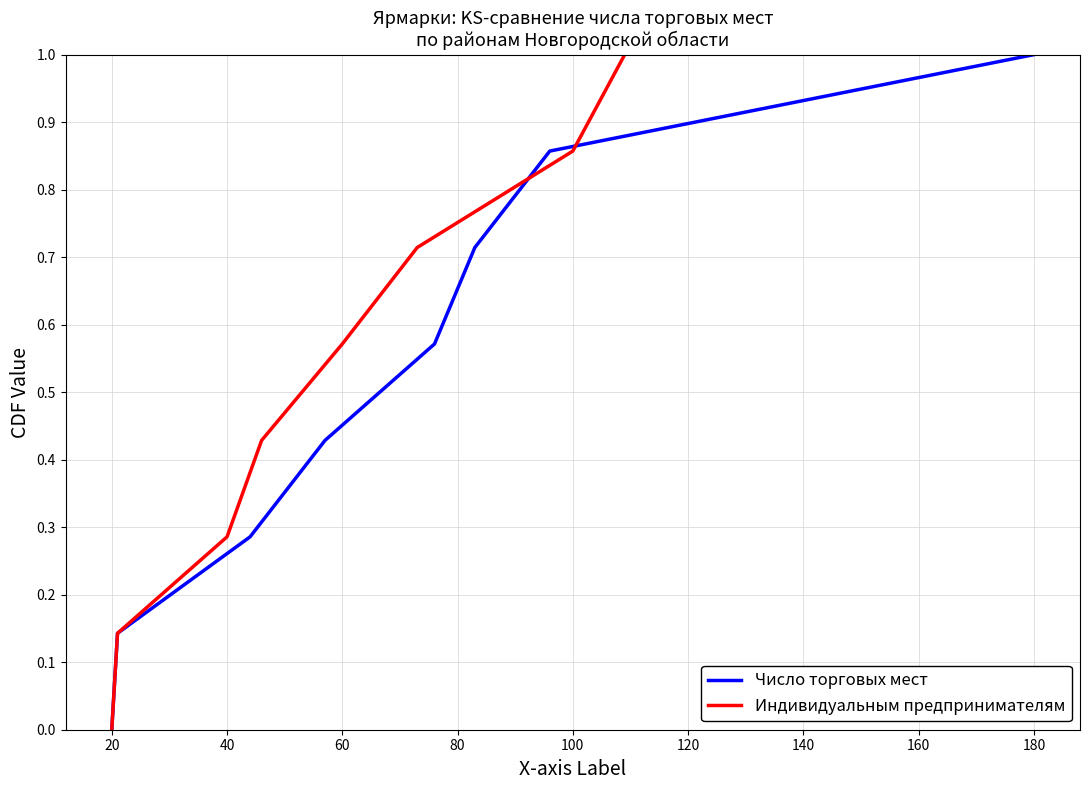

Which series changed the most between 0 and 100?

Число торговых мест